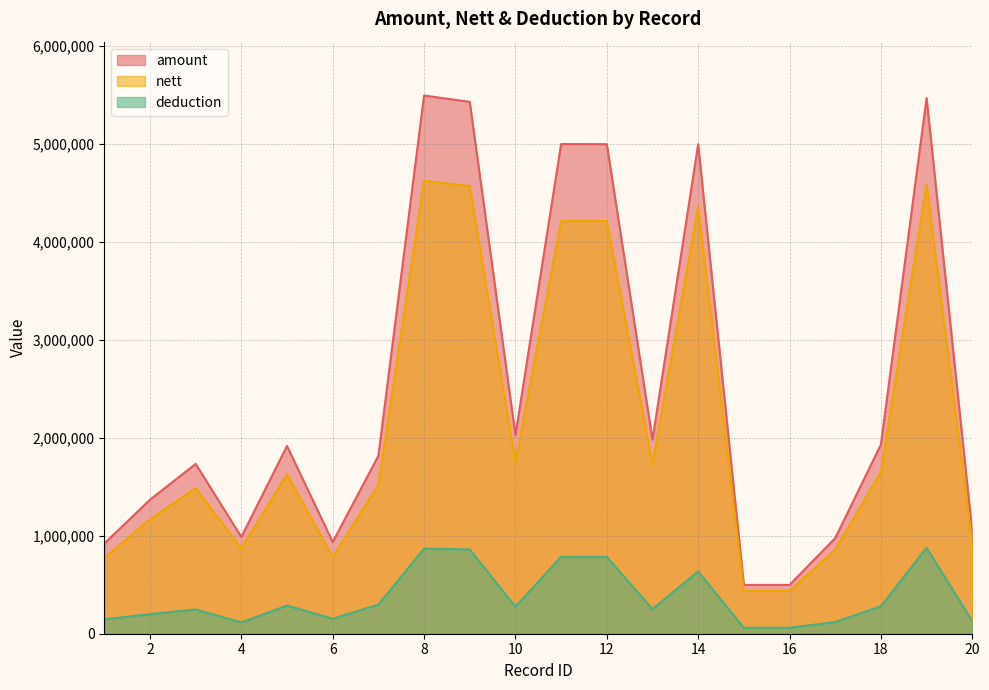

Rank the series at 10 from highest to lowest value.

amount, nett, deduction